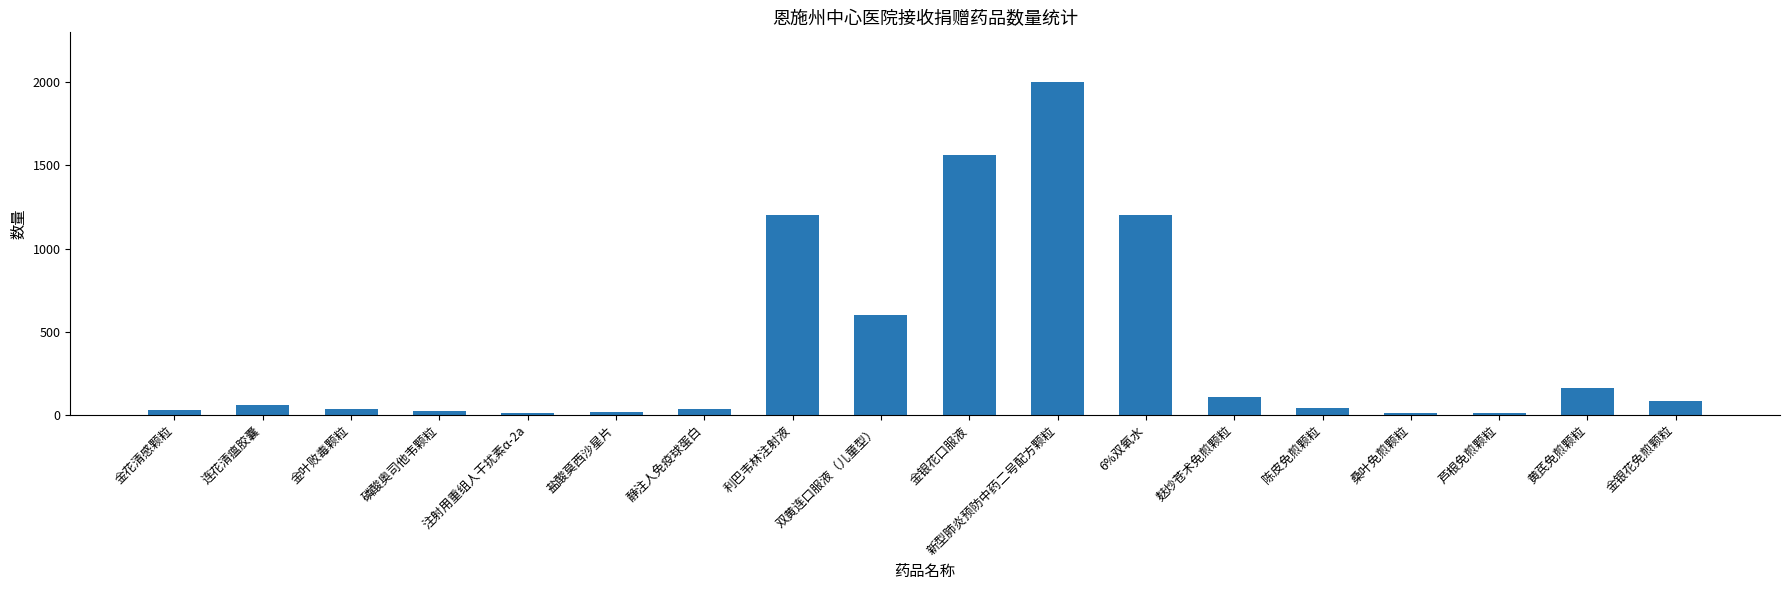

What is the average value?

399